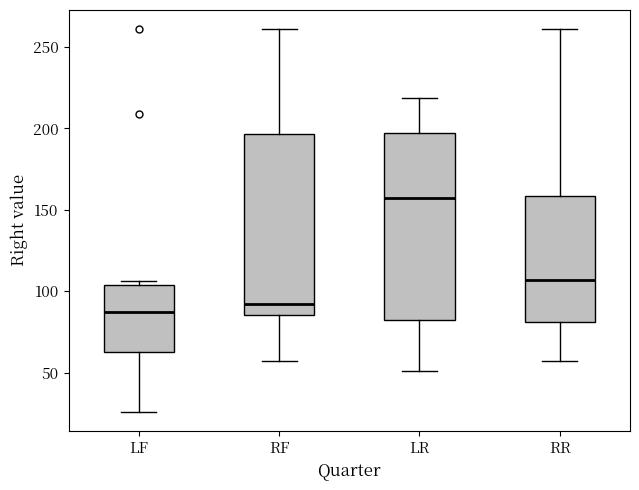

Reading left to right, transcribe this box plot: for each box, give where its median line is, the range the box spans, and where its two whiskers end, as read against the y-axis. The values are not printed on the chart, so give them approximately, as read against the axis.

LF: median 85, box 65 to 105, whiskers 25 to 105 (just above the box's upper edge)
RF: median 90, box 85 to 195, whiskers 55 to 260
LR: median 155, box 80 to 200, whiskers 50 to 220
RR: median 105, box 80 to 160, whiskers 55 to 260